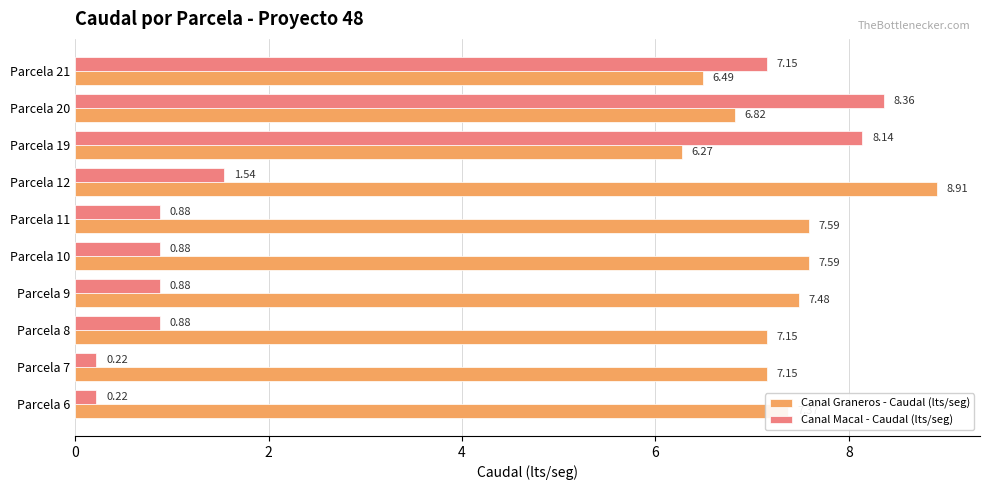

Which series changed the most between Parcela 12 and Parcela 21?

Canal Macal - Caudal (lts/seg)